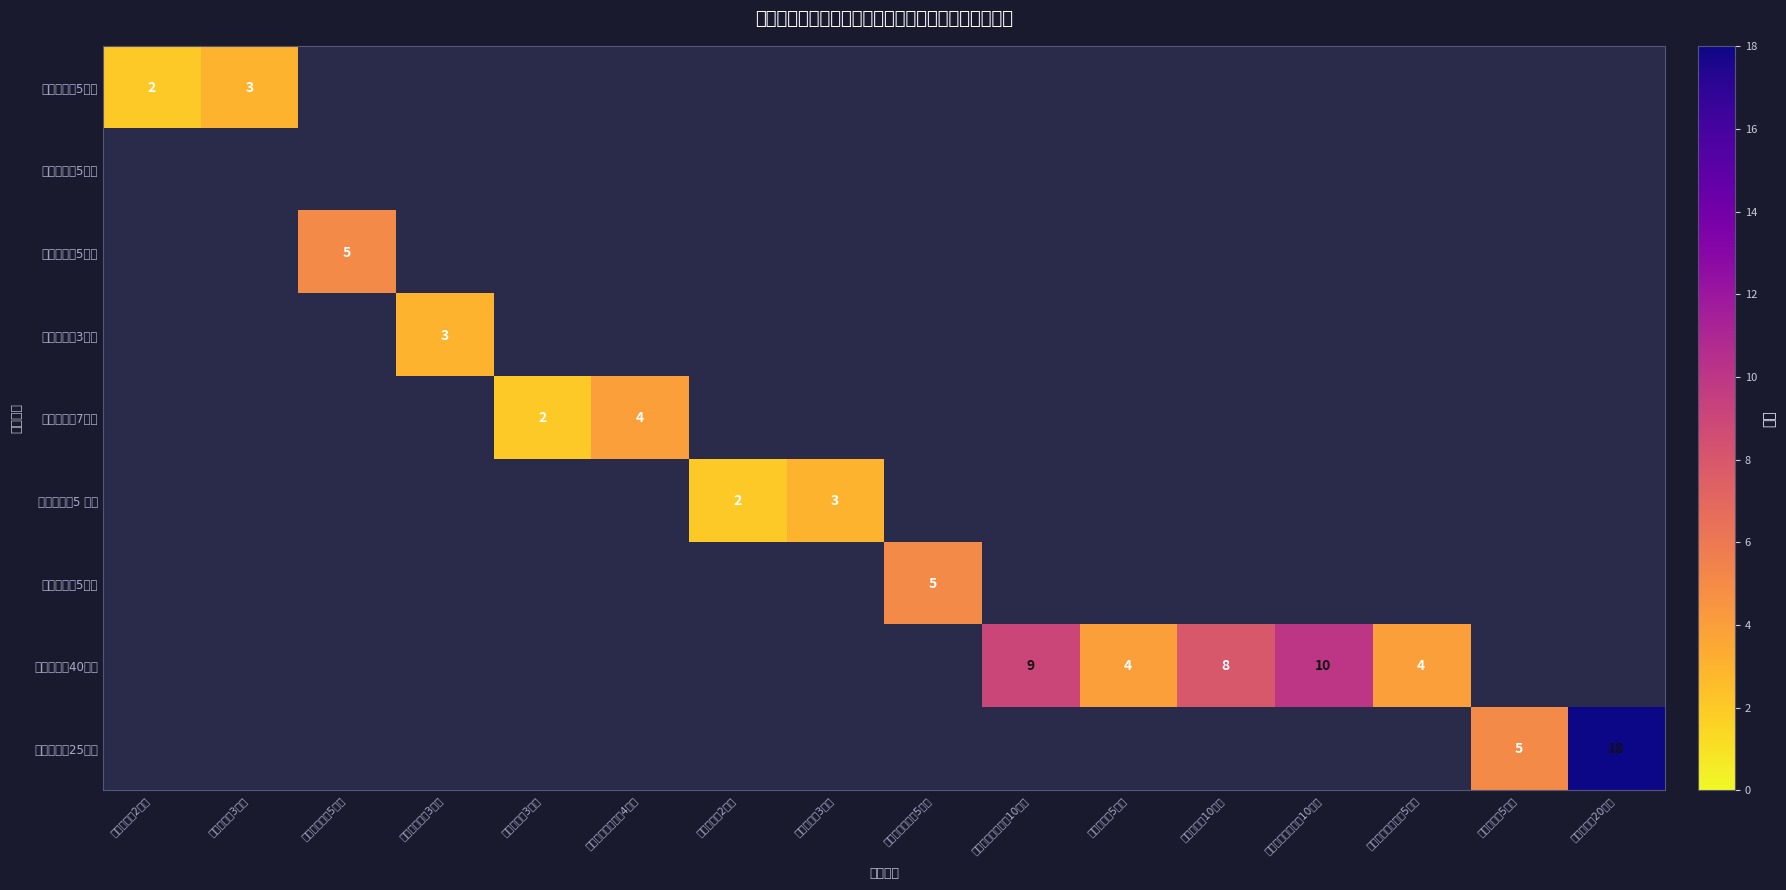

Which has a higher value, 公开时效（2分） or 预算调整率（3分）?

预算调整率（3分）